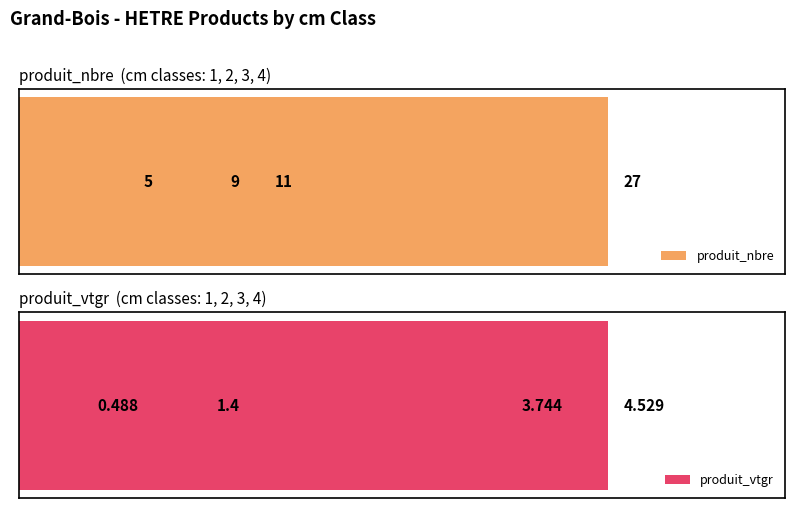

What is the difference between the maximum and minimum values in the produit_vtgr series?

4.0